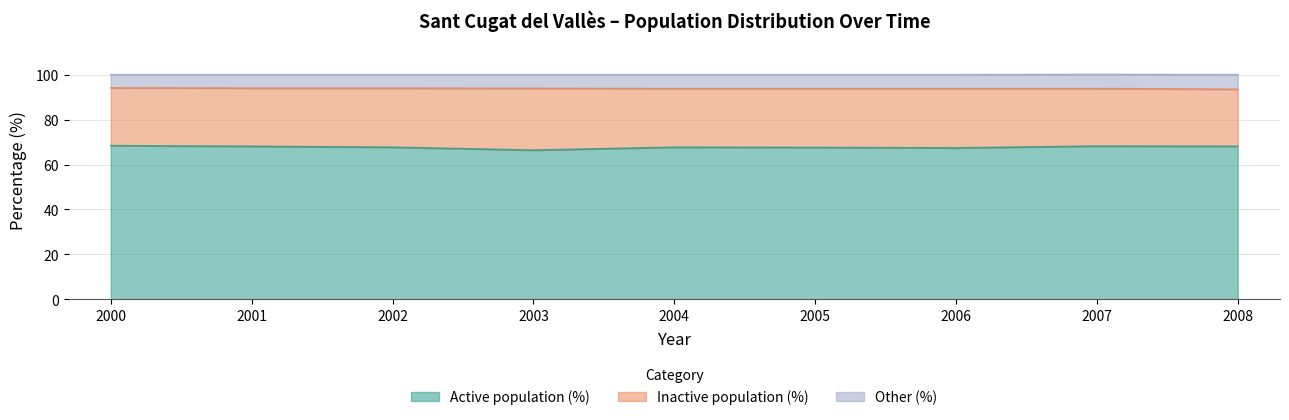

At which label is Other (%) closest to 93?

2008